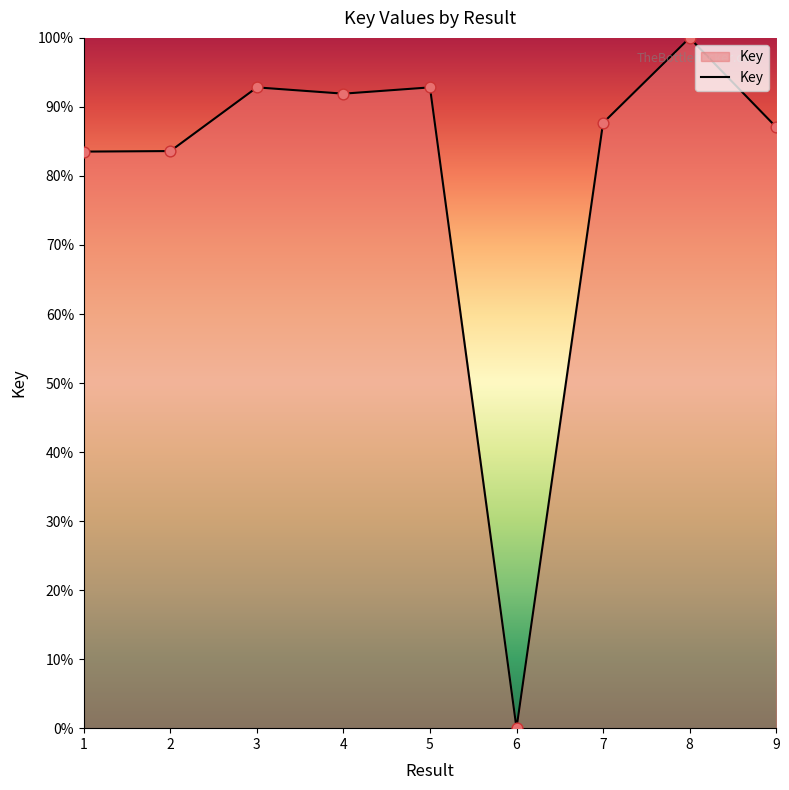

Approximately how many times larger is the value at 2 compared to 1?

1.0